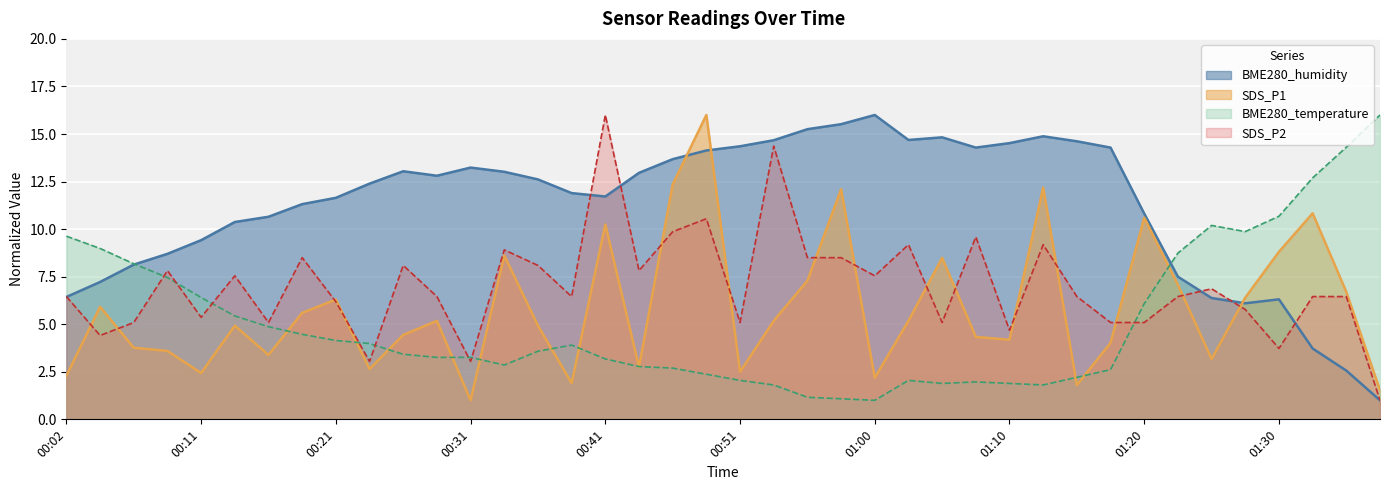

Reading right to left, extract all data points from this chart.

BME280_temperature: 16.0	14.3	12.7	10.7	9.9	10.2	8.7	6.1	2.6	2.2	1.8	1.9	2.0	1.9	2.0	1.0	1.1	1.2	1.8	2.0	2.4	2.7	2.8	3.2	3.9	3.6	2.9	3.3	3.3	3.4	4.0	4.1	4.5	4.9	5.4	6.4	7.5	8.2	9.0	9.6
BME280_humidity: 1.0	2.6	3.7	6.3	6.1	6.4	7.5	10.8	14.3	14.6	14.9	14.5	14.3	14.8	14.7	16.0	15.5	15.3	14.7	14.4	14.1	13.7	13.0	11.7	11.9	12.6	13.0	13.2	12.8	13.0	12.4	11.6	11.3	10.6	10.4	9.4	8.7	8.1	7.2	6.4
SDS_P1: 1.5	6.7	10.8	8.8	6.4	3.2	7.1	10.6	4.0	1.8	12.2	4.2	4.3	8.5	5.2	2.2	12.1	7.3	5.2	2.5	16.0	12.4	2.8	10.2	1.9	4.9	8.6	1.0	5.2	4.4	2.6	6.3	5.6	3.4	4.9	2.4	3.6	3.8	5.9	2.3
SDS_P2: 1.0	6.5	6.5	3.7	5.8	6.9	6.5	5.1	5.1	6.5	9.2	4.7	9.6	5.1	9.2	7.5	8.5	8.5	14.4	5.1	10.5	9.9	7.8	16.0	6.5	8.1	8.9	3.0	6.5	8.1	3.0	6.2	8.5	5.1	7.5	5.4	7.8	5.1	4.4	6.5